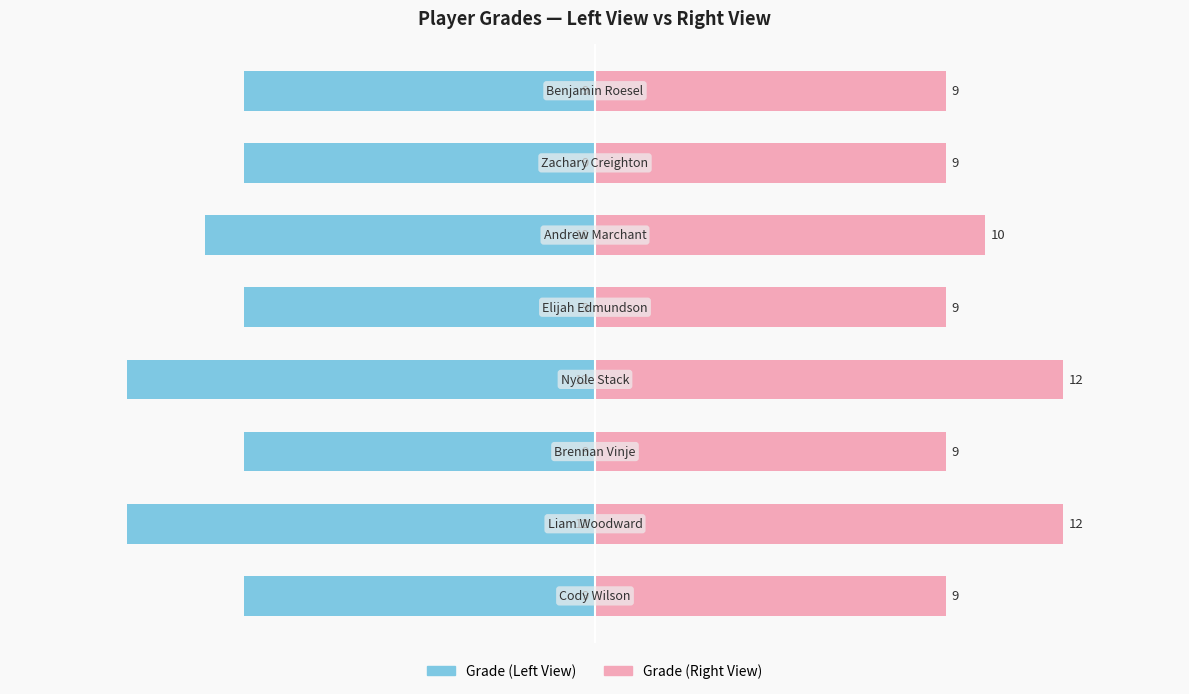

What position from the left is 5?

5